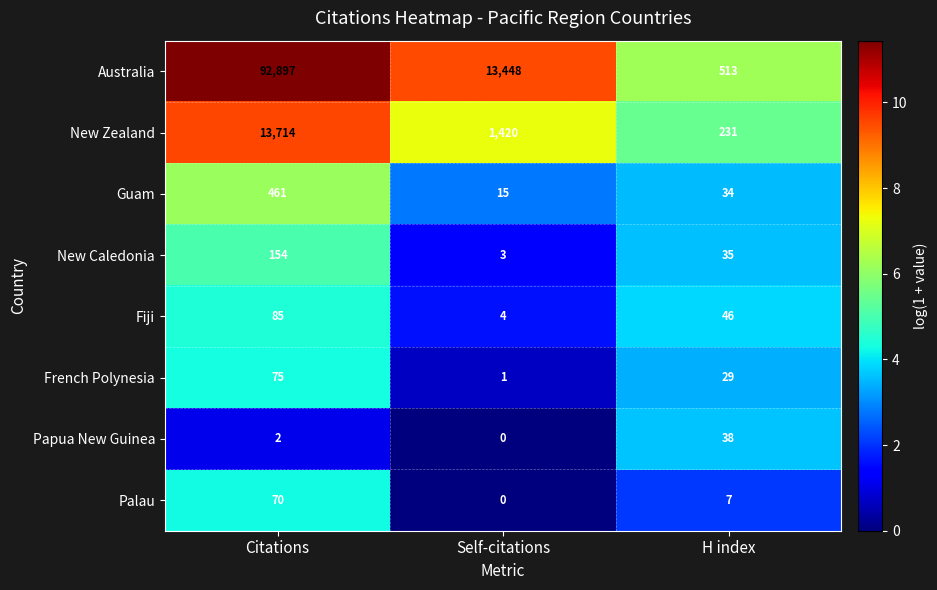

At H index, list the series in order from smallest to largest.

Palau, French Polynesia, Guam, New Caledonia, Papua New Guinea, Fiji, New Zealand, Australia